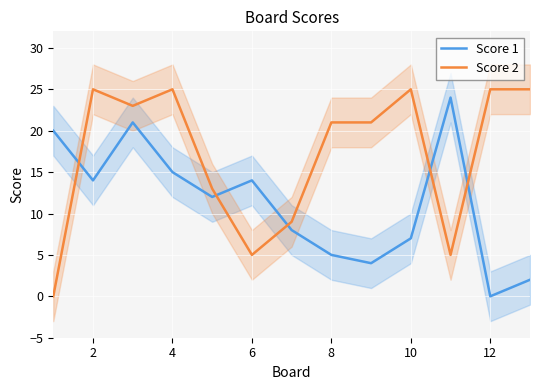

What is the difference between the maximum and minimum values in the Score 1 series?

24